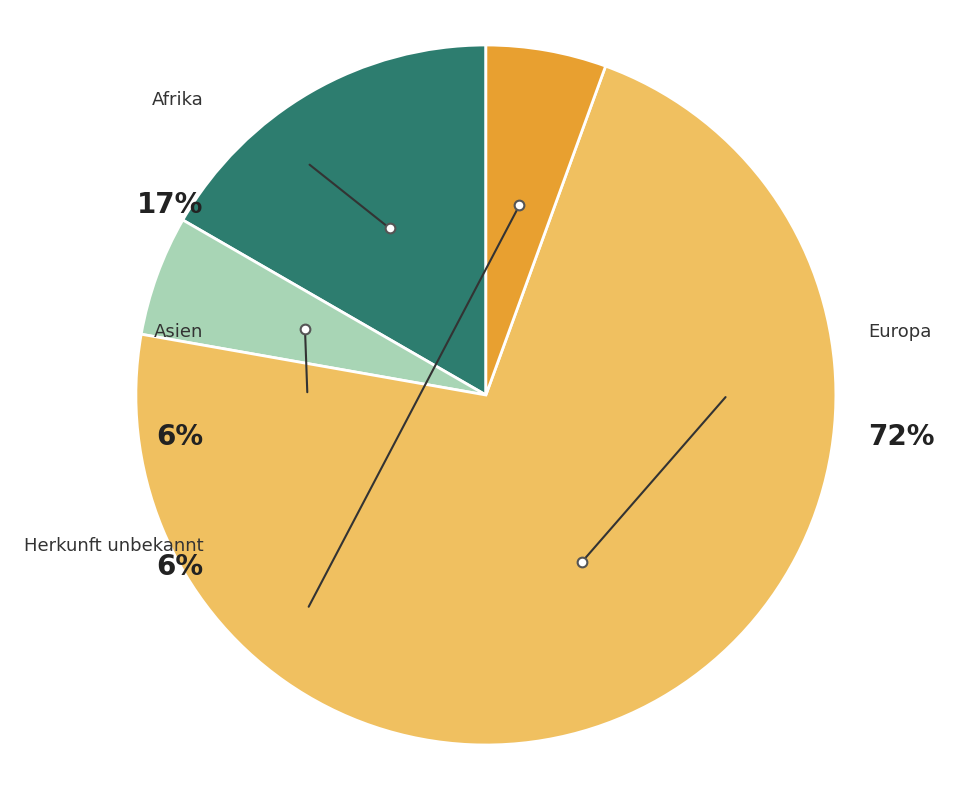

Does Asien account for over 50% of the chart?

No